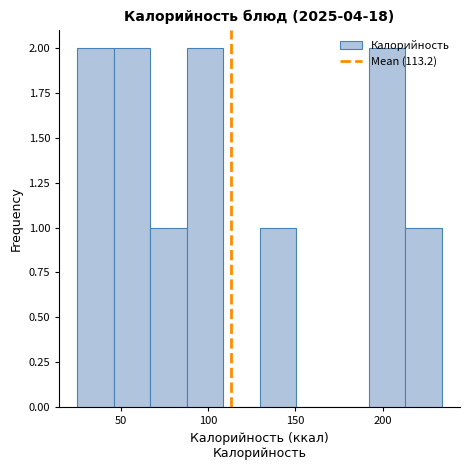

What is the height of the bar covering 90 to 110 on the x-axis? Neither the bar edges nor the heights are printed on the chart, so give them approximately, as read against the axes.

2